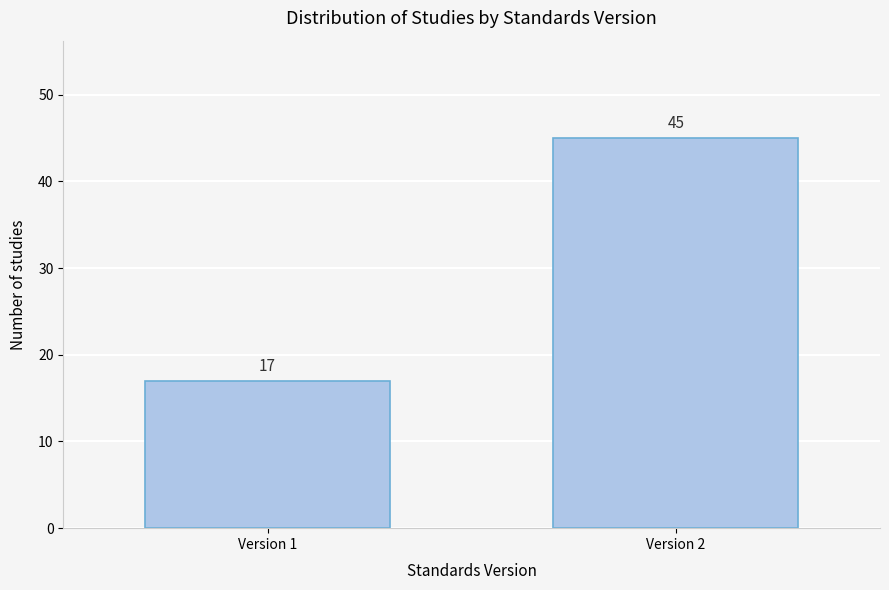

Reading right to left, list all the values displayed in this chart.

45	17